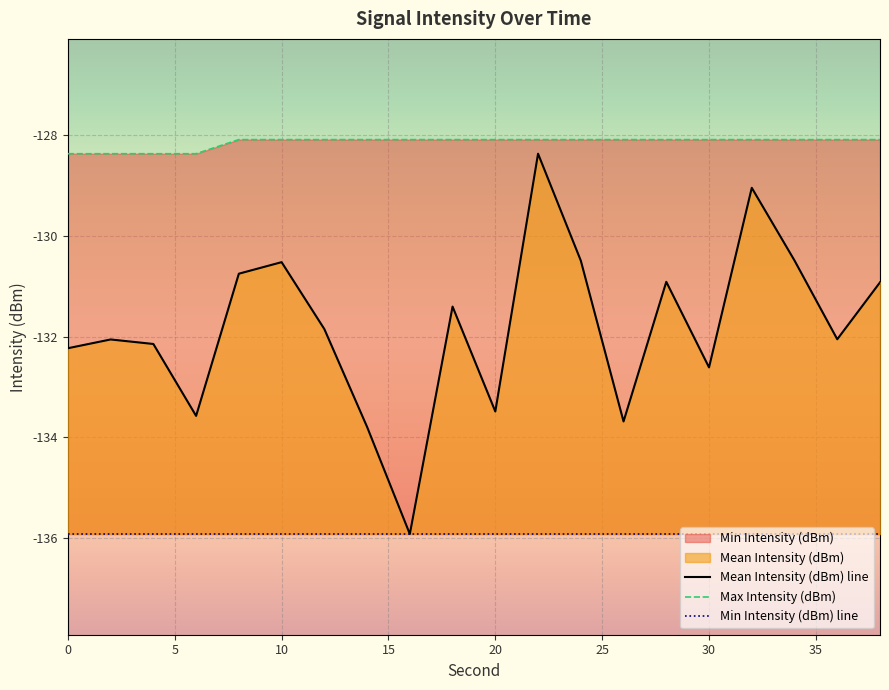

True or false: Min Intensity (dBm) line and Max Intensity (dBm) cross at least once.

False